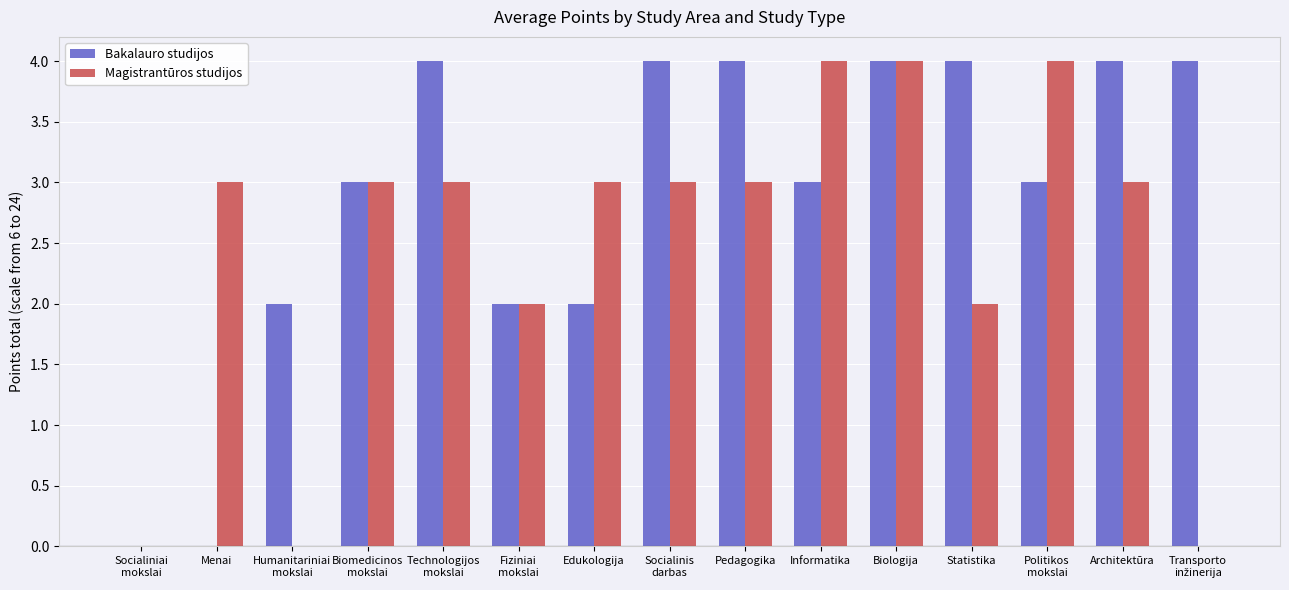

Which series has the largest total across all categories?

Bakalauro studijos